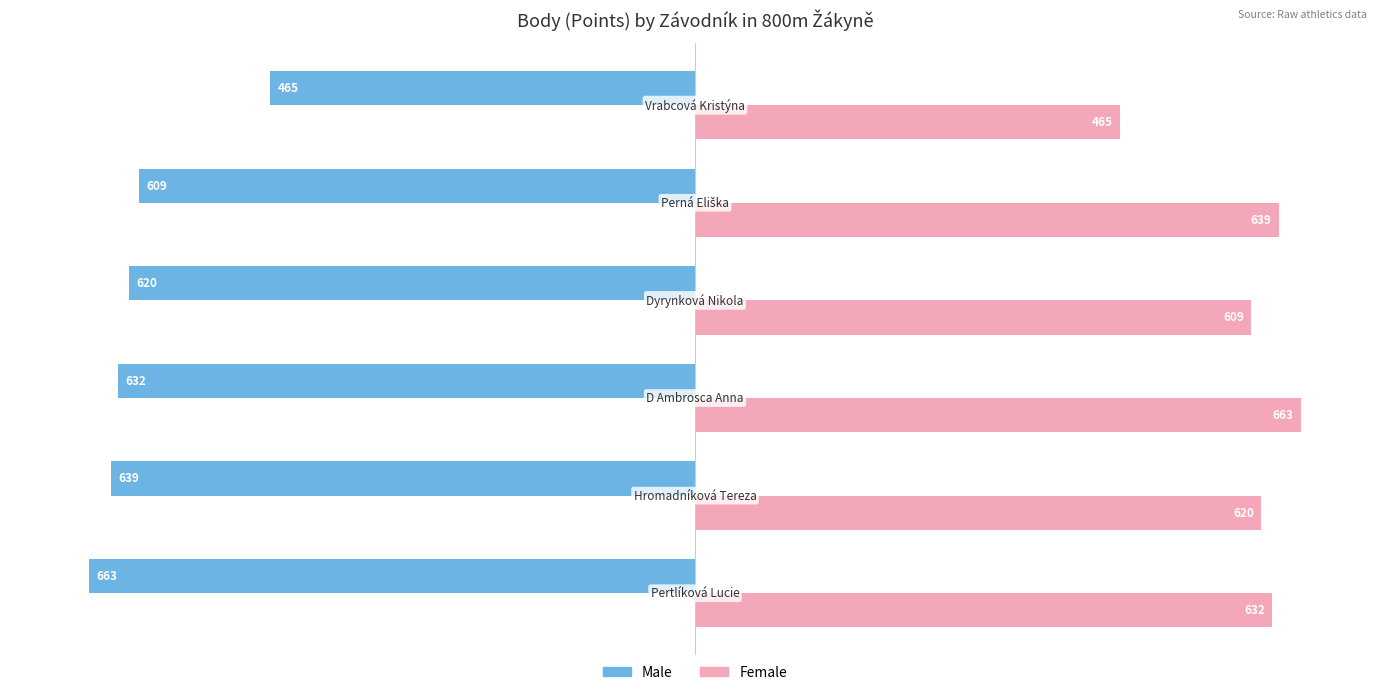

How many categories are shown in the chart?

6